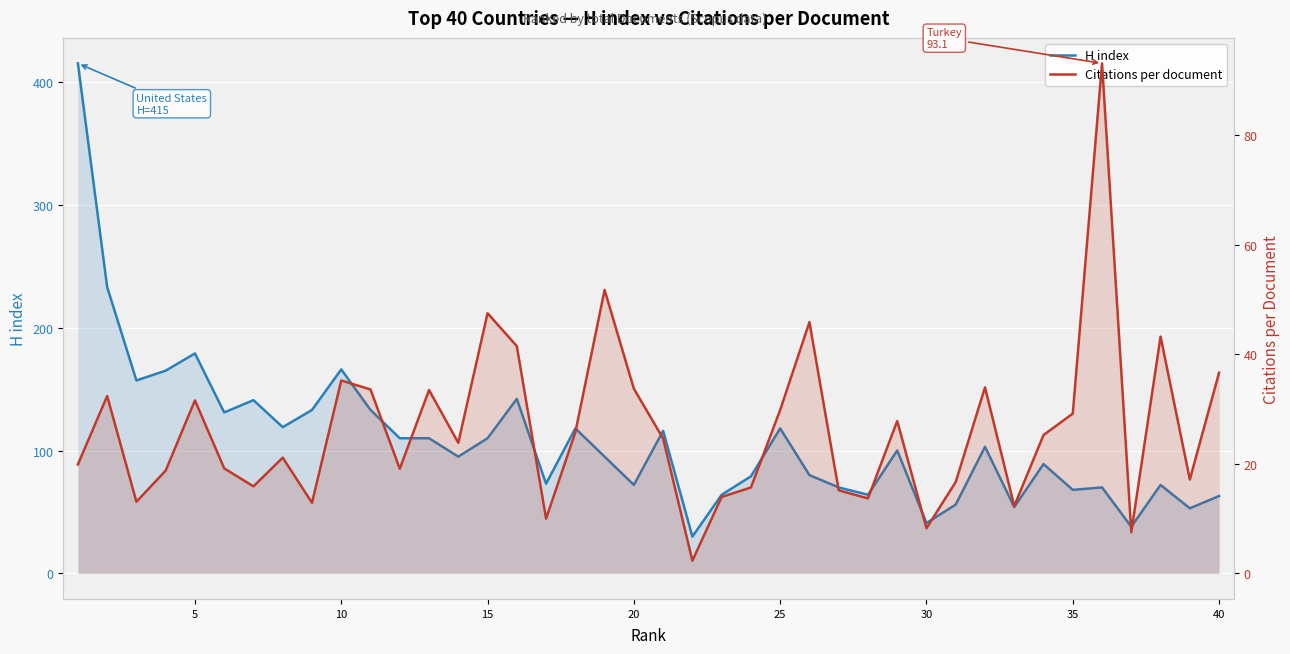

At 15, list the series in order from largest to smallest.

H index, Citations per document